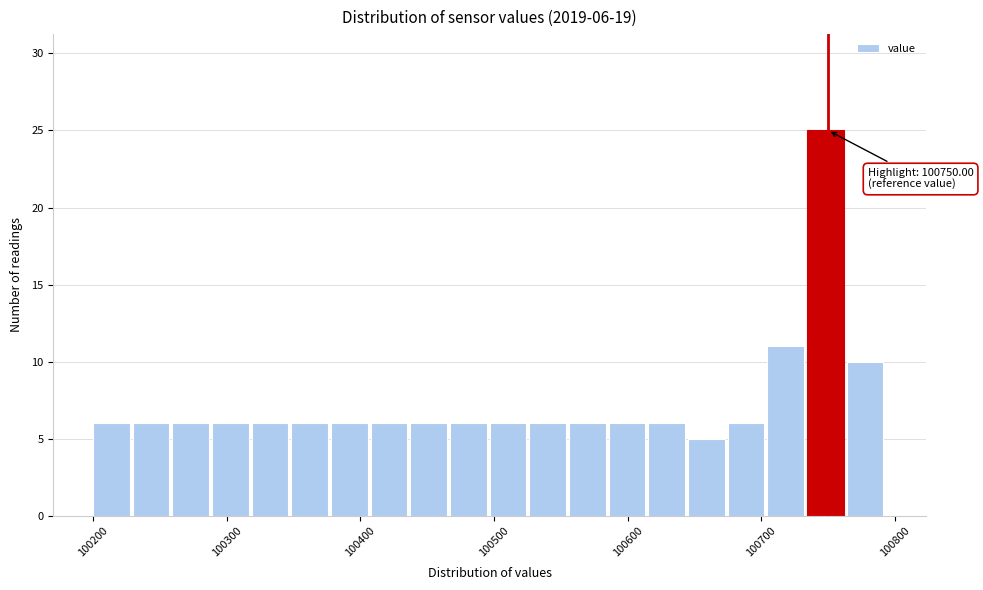

Around what value on the x-axis is the tallest bar? Give the approximate position of its centre, as read against the axis.

100750